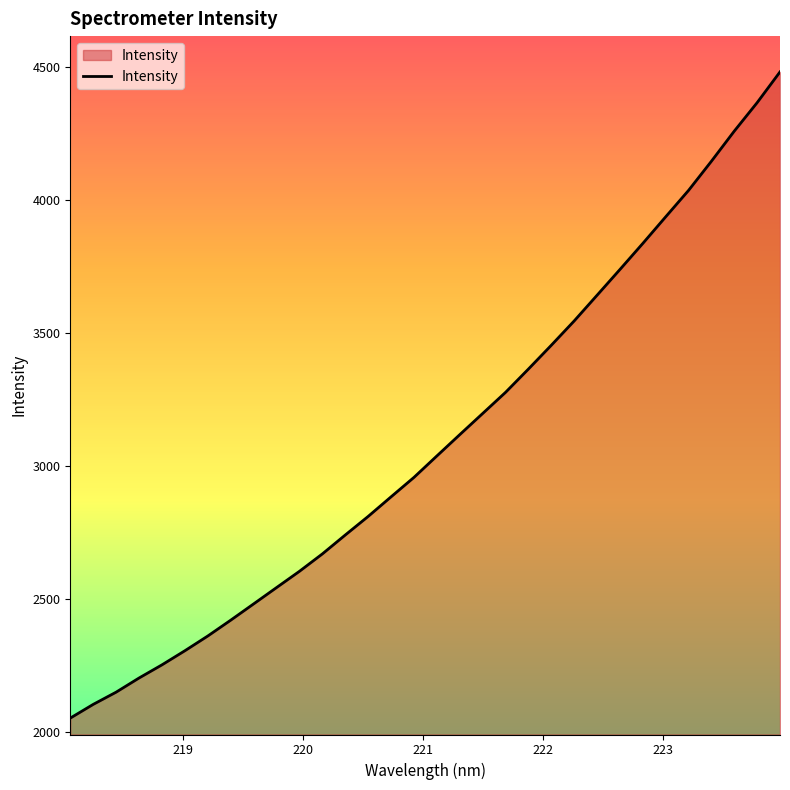

What is the average value?

3094.1